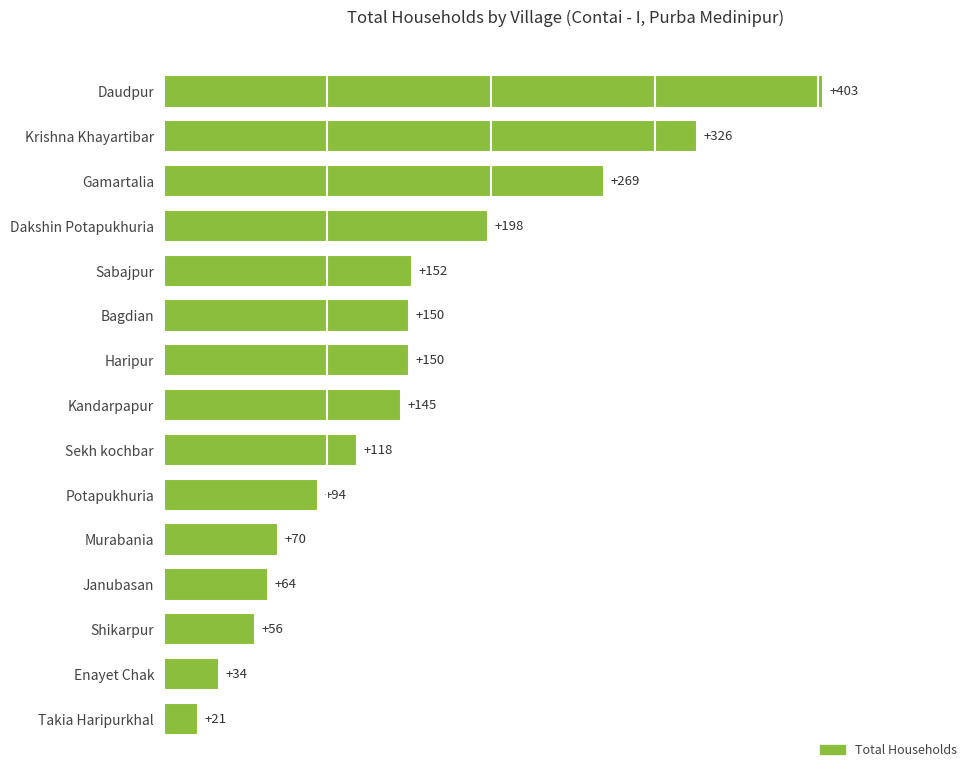

How many data points are less than 145?

7